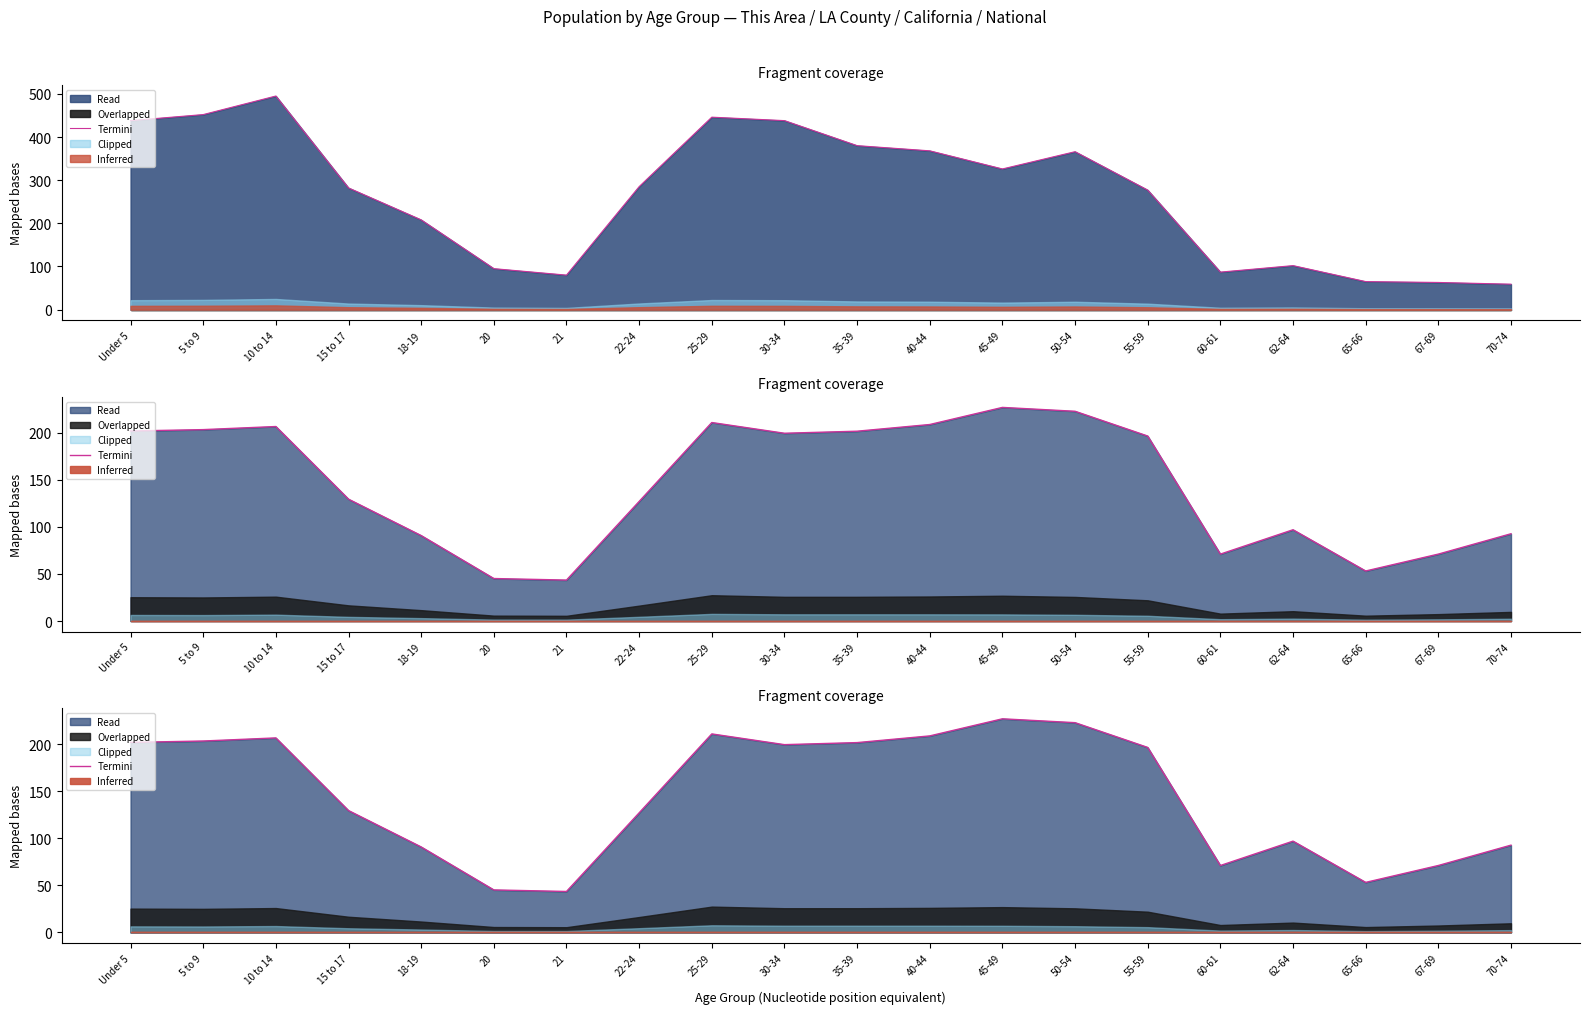

How many data points are less than 196?

10